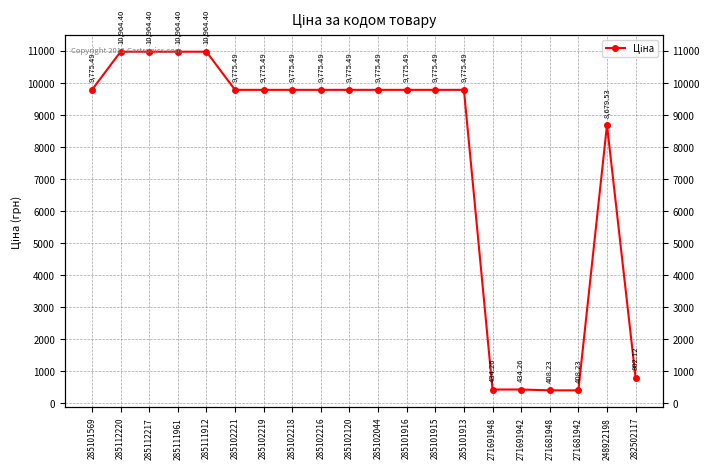

What is the smallest value displayed?

408.2